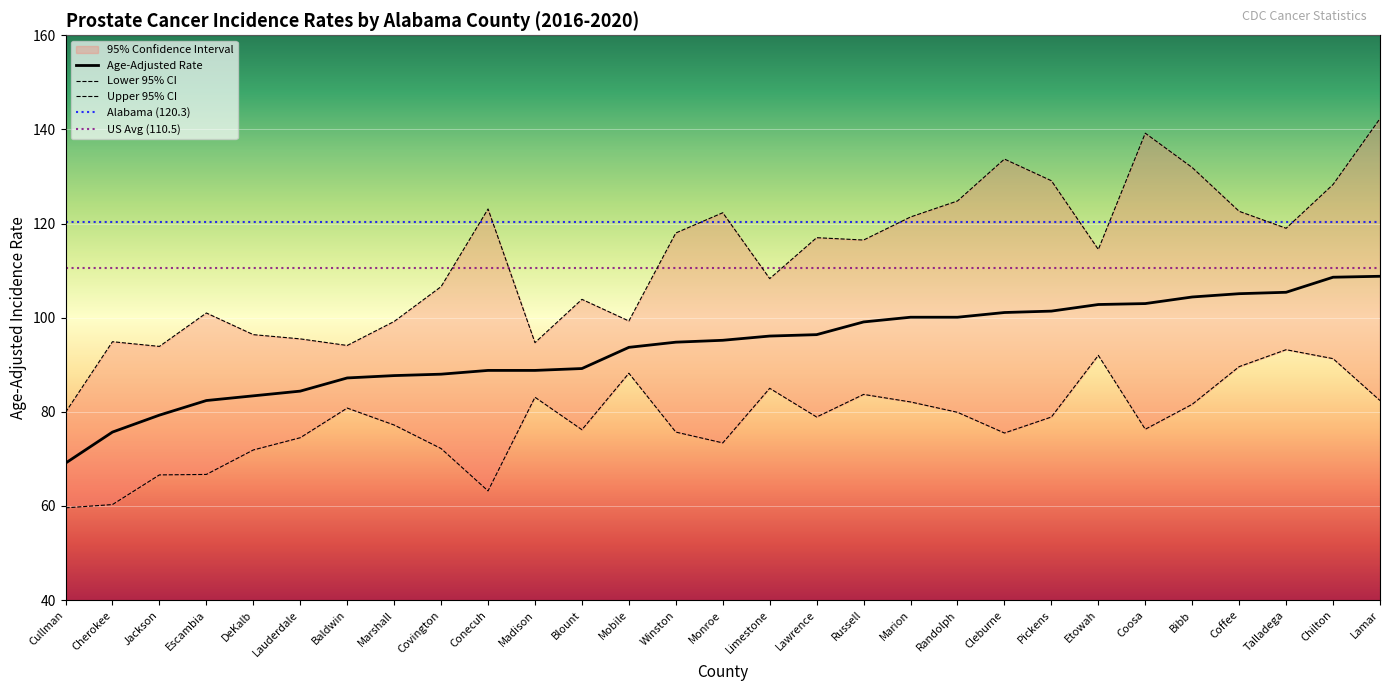

The Lower 95% CI series shows 30.3 at Monroe. True or false?

False